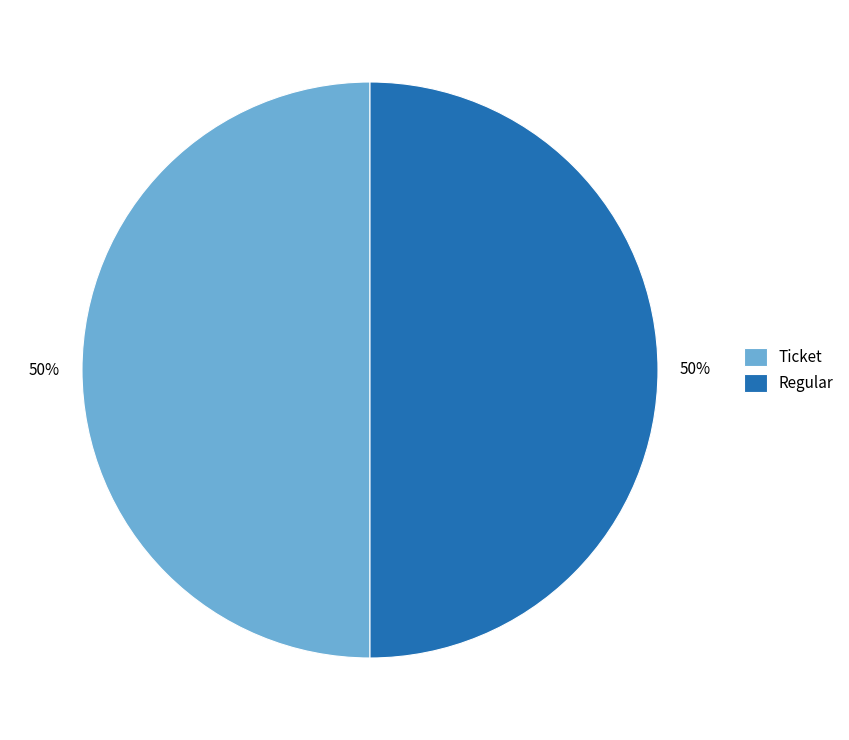

What percentage is the Ticket slice, to the nearest percent?

50%